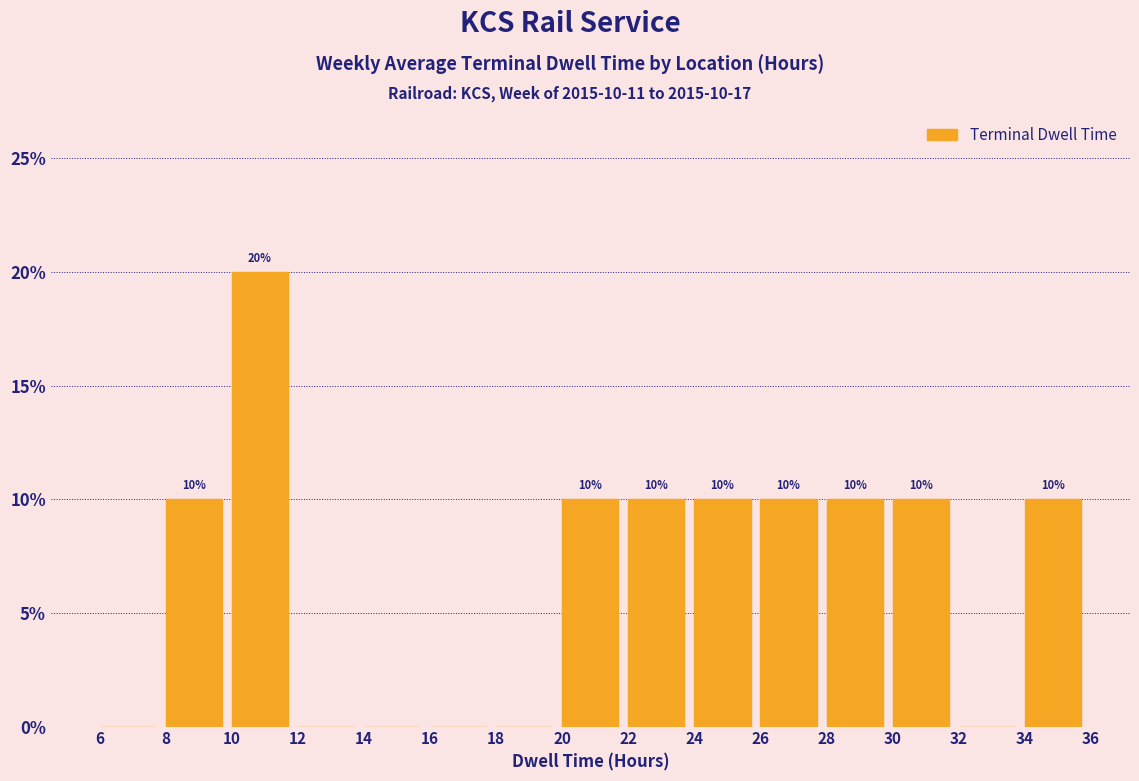

Which range on the x-axis has the tallest bar?

10 to 12